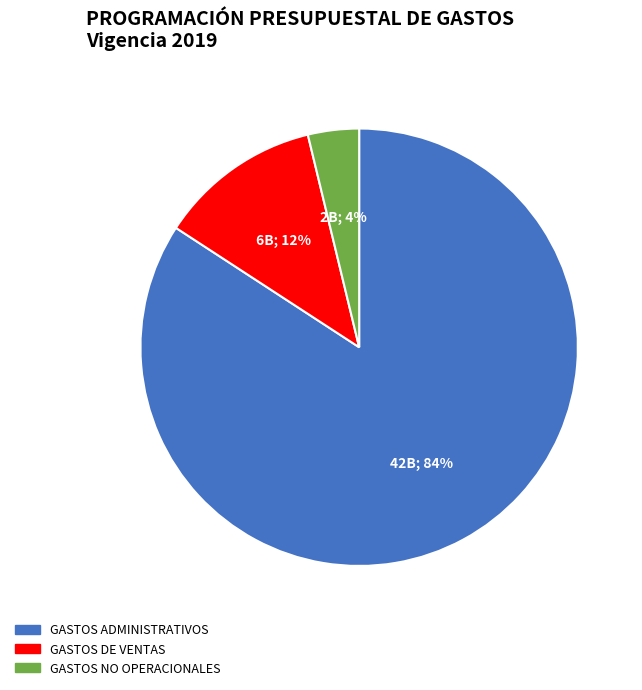

To the nearest percent, what is the average slice percentage?

33%